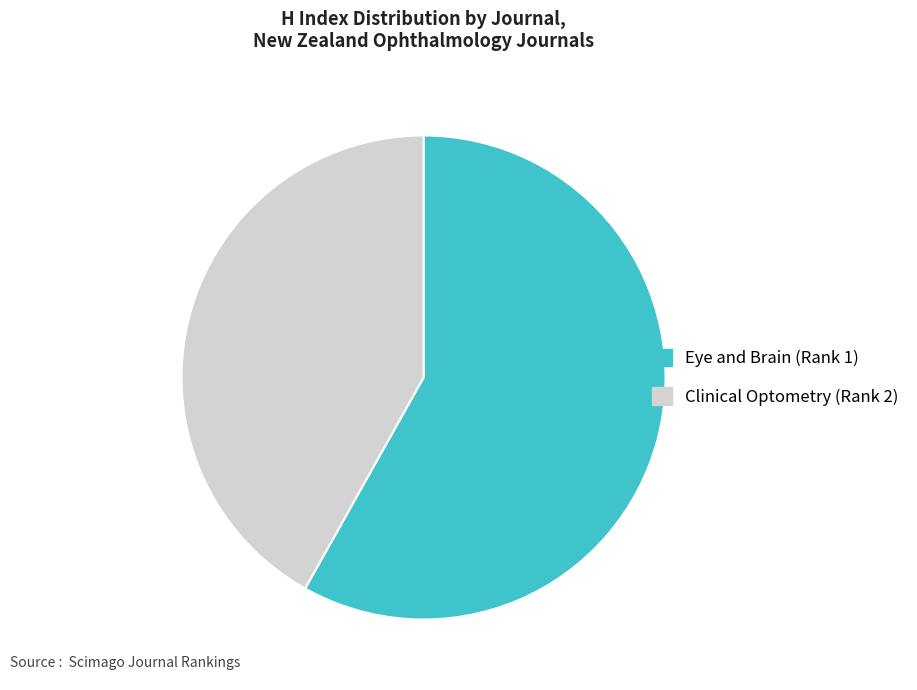

Which slice is the largest?

Eye and Brain (Rank 1)